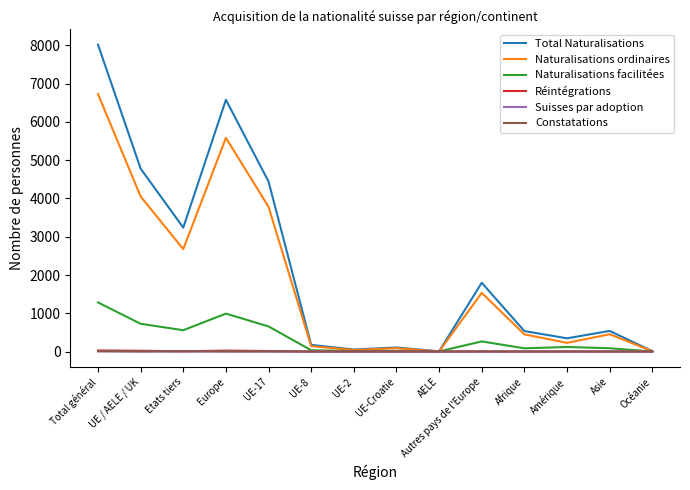

What position from the left is Europe?

4